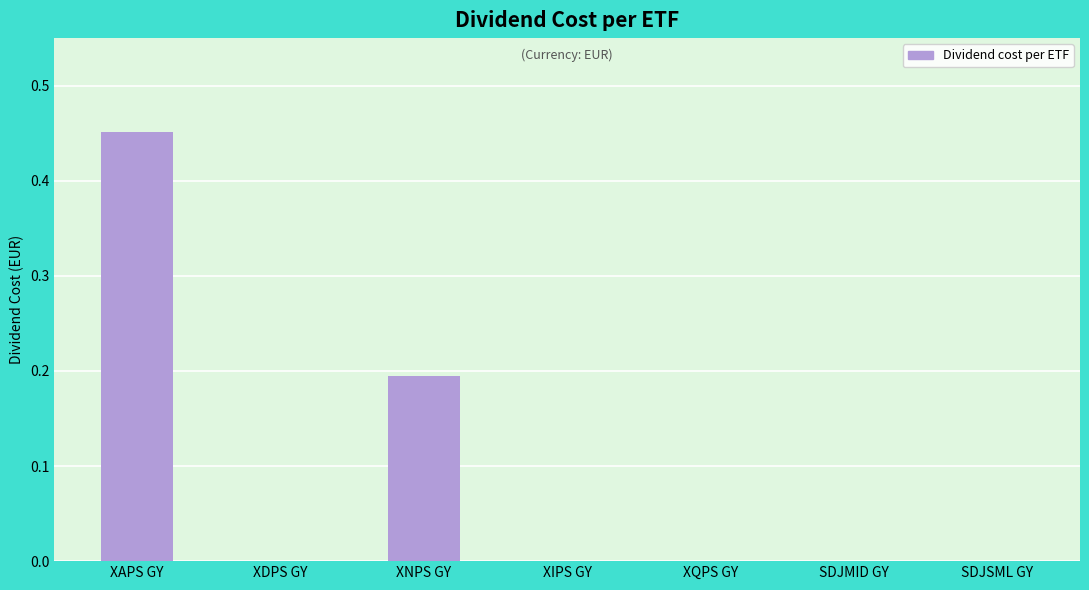

What is the sum of all values?

0.6